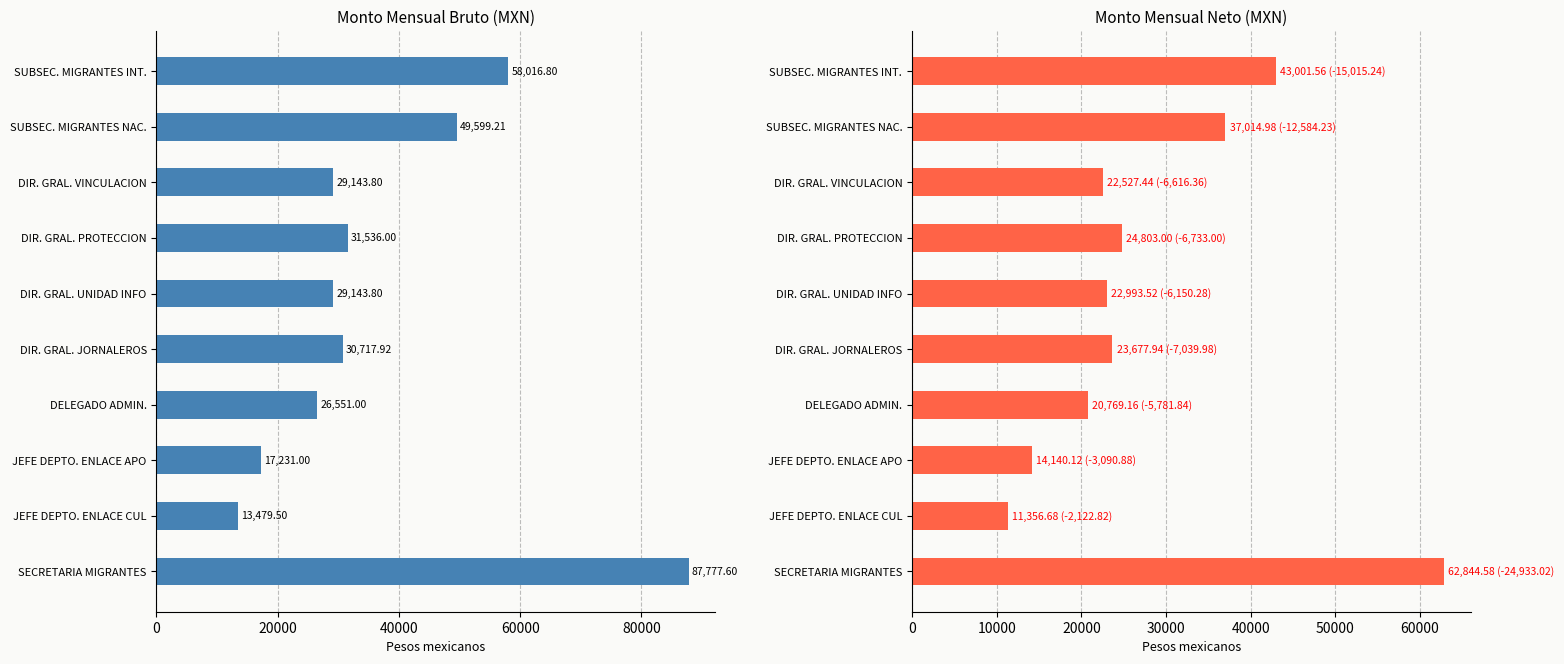

What is the average value of the Monto mensual neto series?

28312.9